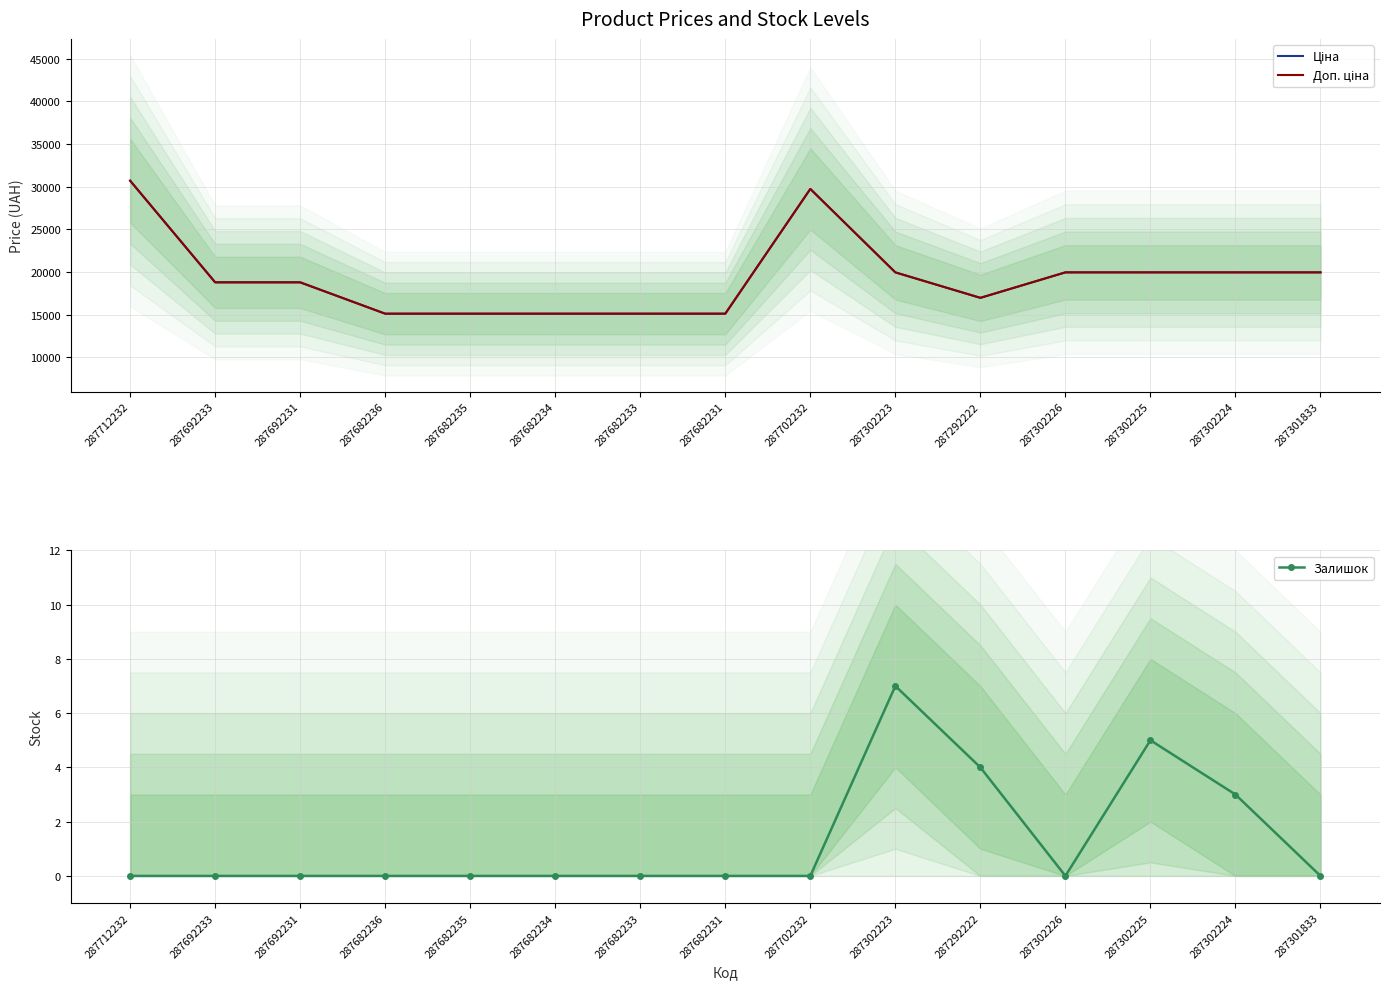

What is the label of the 14th point from the right?

287692233